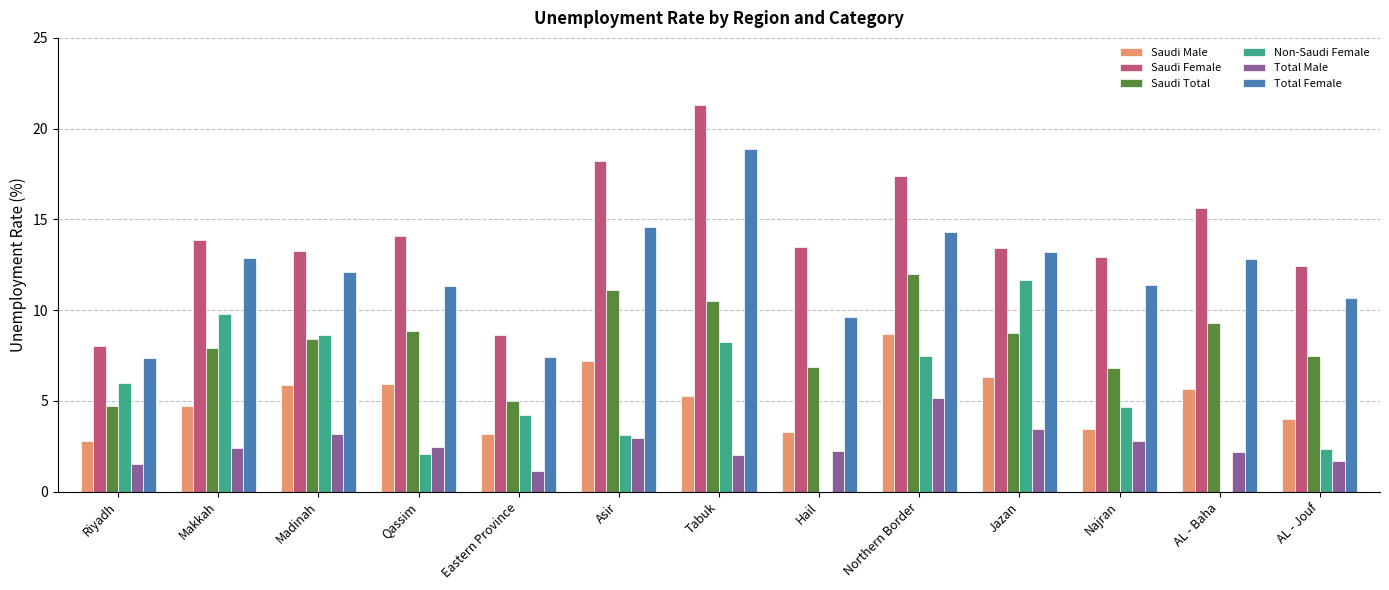

True or false: Non-Saudi Female has a value of 6.0 at Riyadh.

True